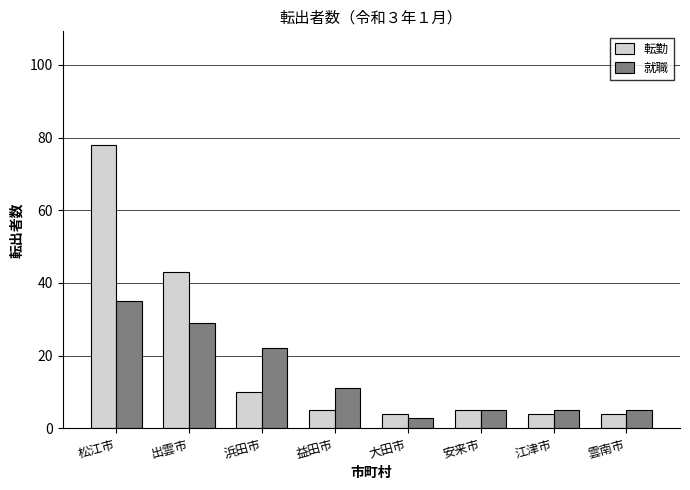

List the series in order of their overall mean, highest first.

転勤, 就職